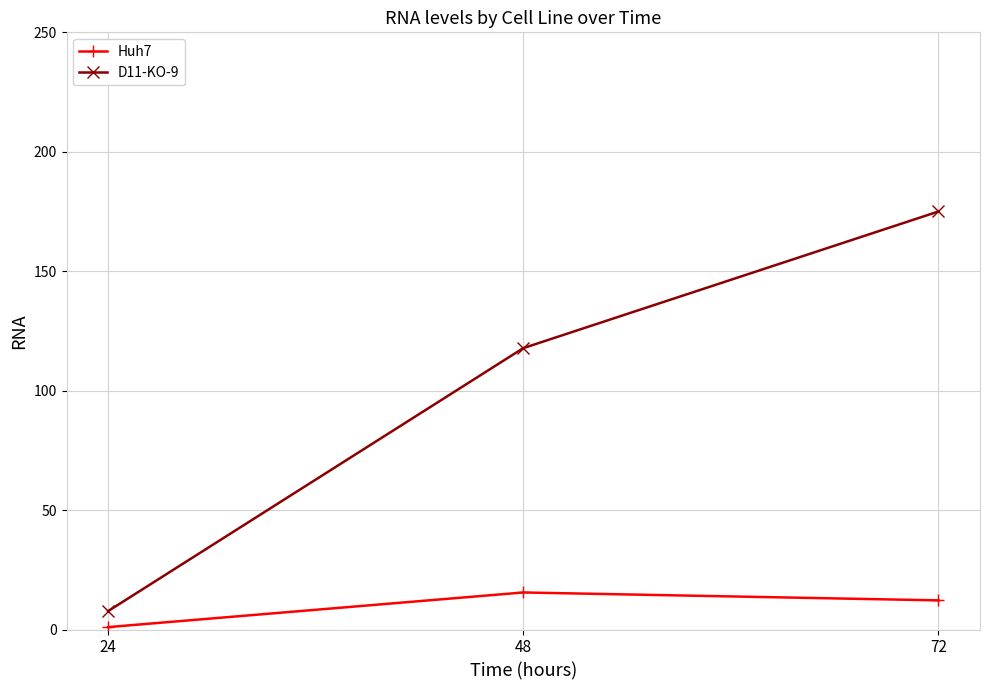

List the series in order of their peak value, lowest first.

Huh7, D11-KO-9